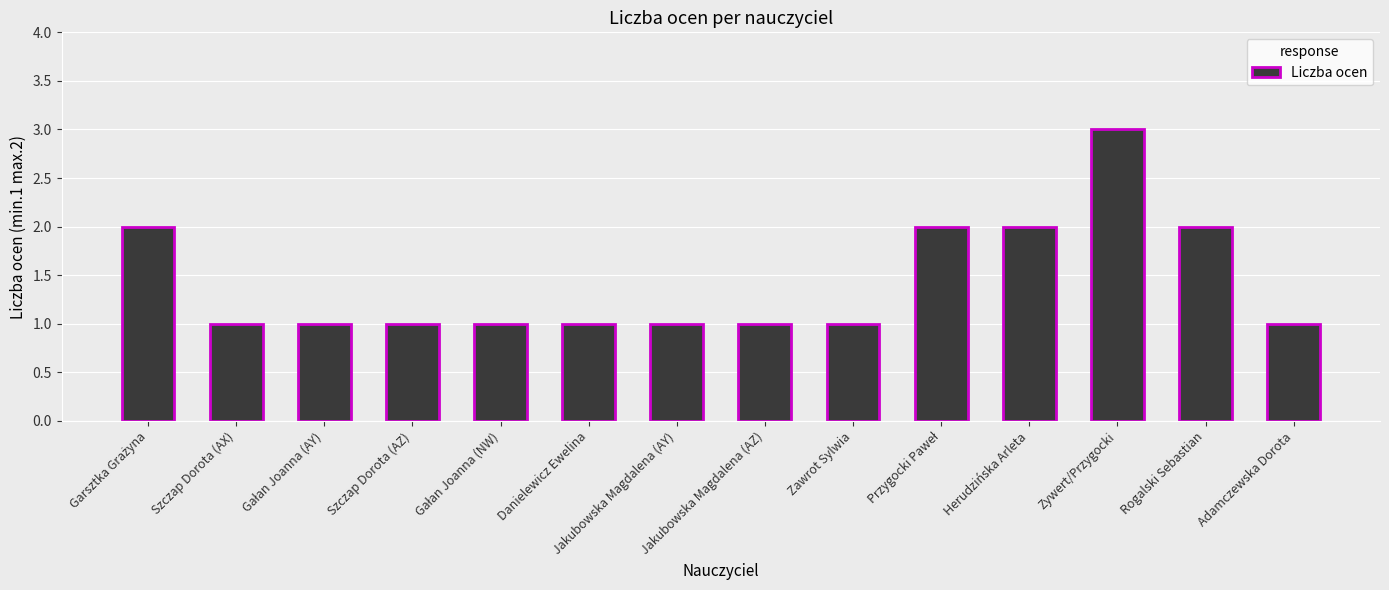

What is the ratio of the value at Jakubowska Magdalena (AY) to the value at Rogalski Sebastian?

0.5